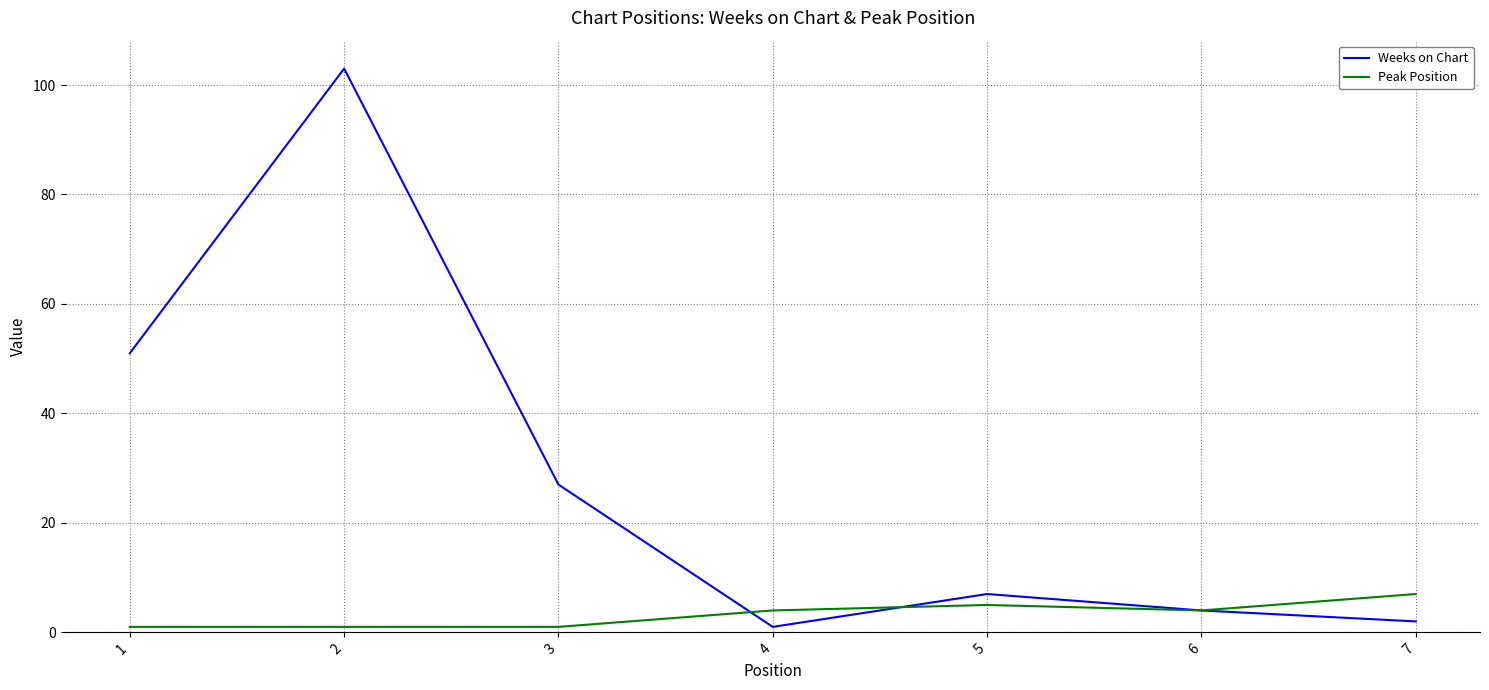

Which series has the widest spread of values?

Weeks on Chart